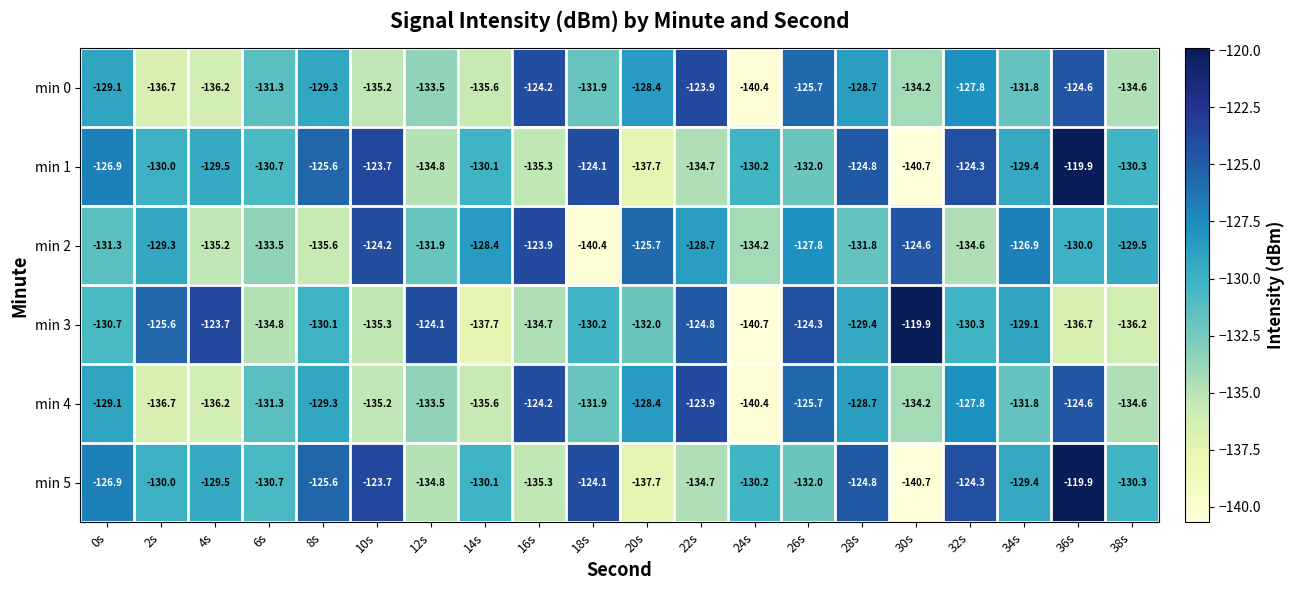

What is the difference between the highest and lowest values at 32s?

10.3